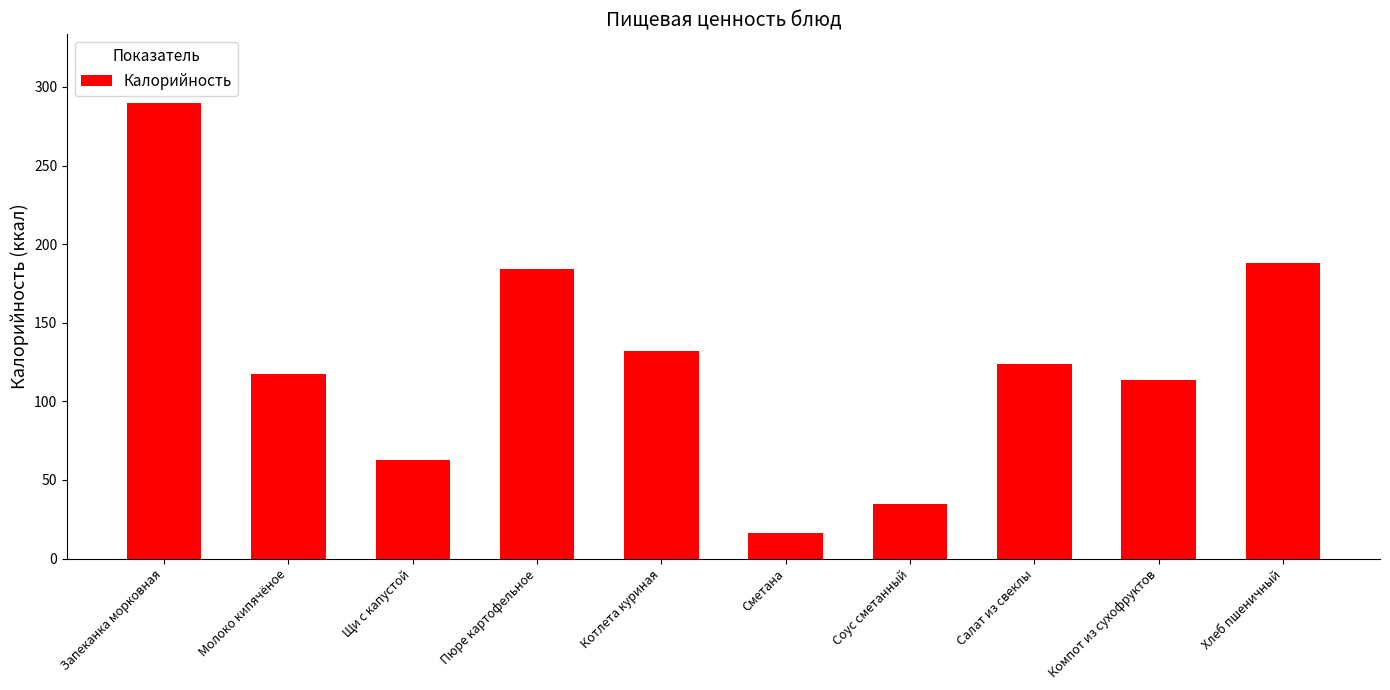

Rank the categories by value from lowest to highest.

Сметана, Соус сметанный, Щи с капустой, Компот из сухофруктов, Молоко кипячёное, Салат из свеклы, Котлета куриная, Пюре картофельное, Хлеб пшеничный, Запеканка морковная